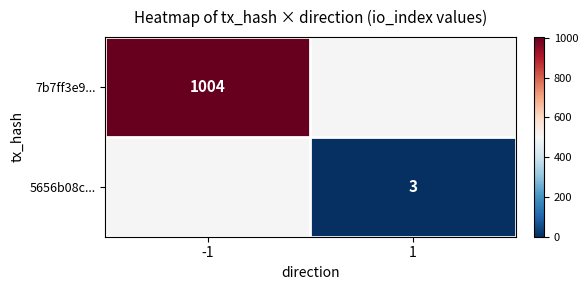

Is the value of 5656b08c... at 1 greater than the value of 7b7ff3e9... at -1?

No